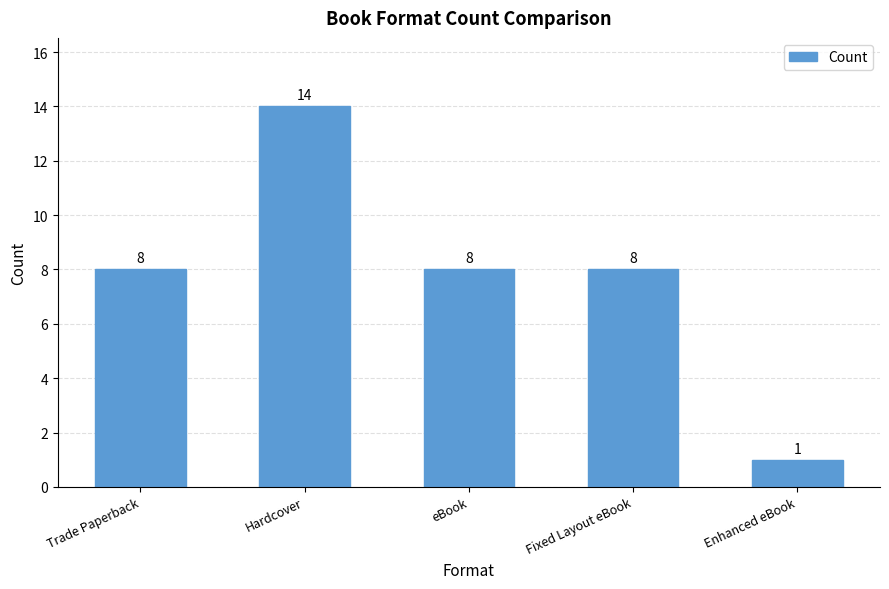

What is the difference between the maximum and minimum values?

13